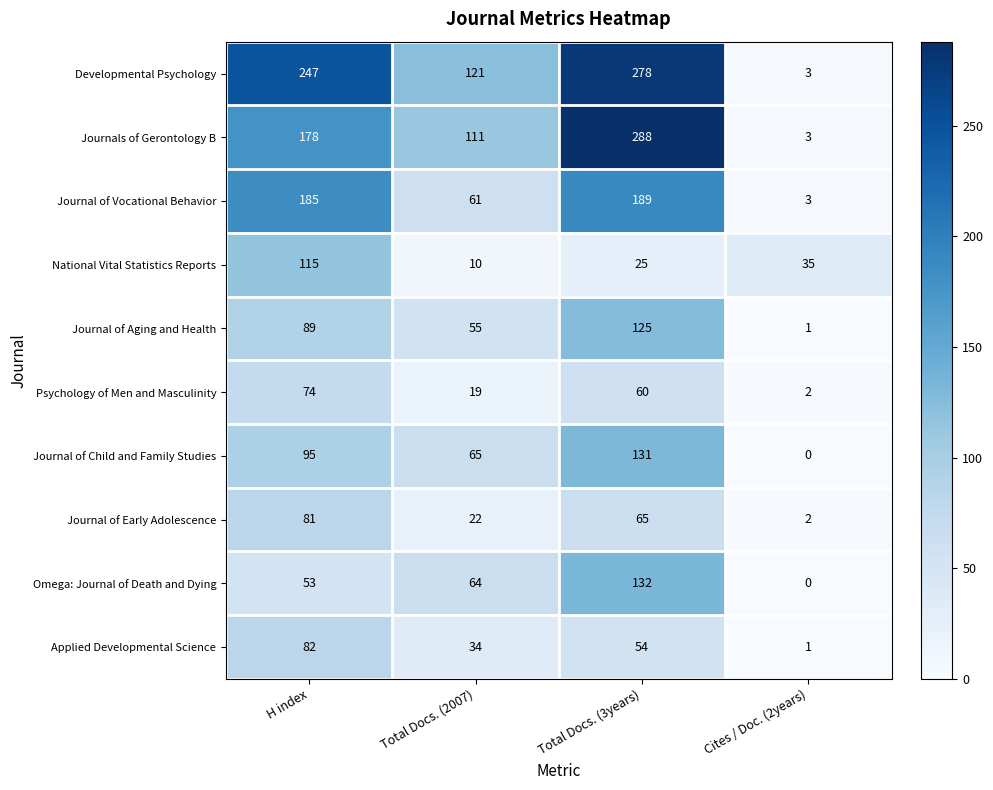

At which category is the sum across all series the highest?

Total Docs. (3years)